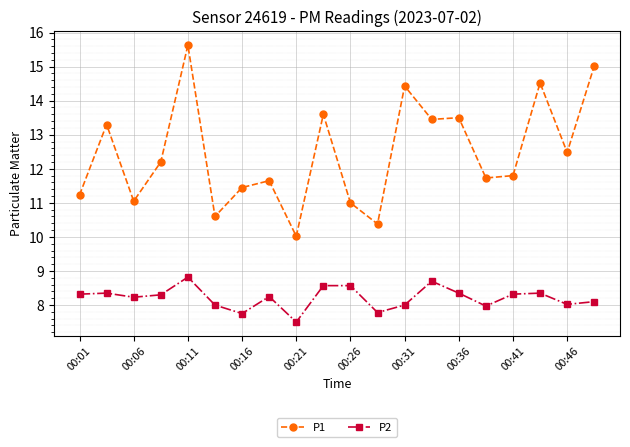

What is the value of the P2 point at the 4th from the left?

8.3